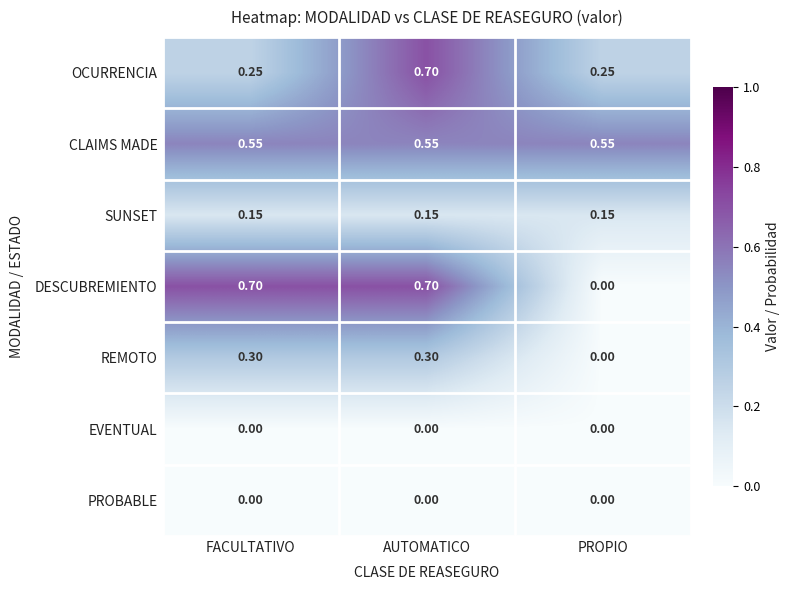

At which label is REMOTO closest to 0?

PROPIO